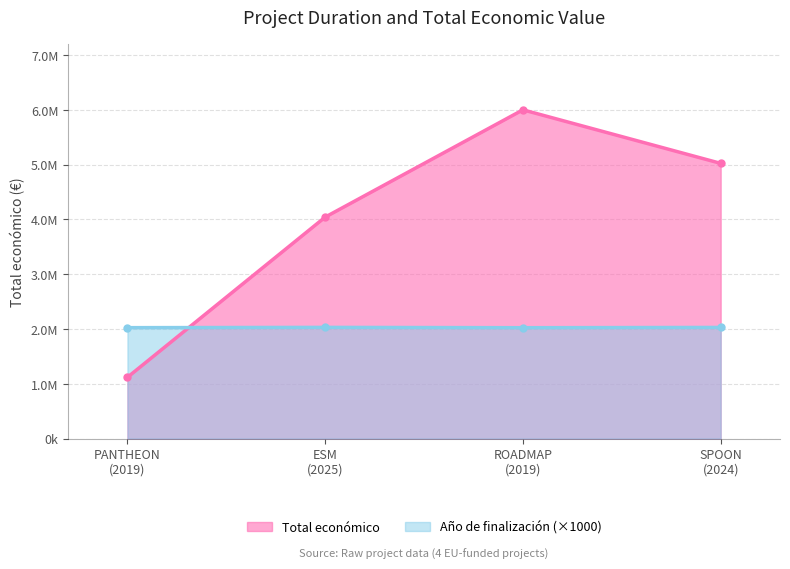

How many values in the Total económico series exceed 5022917?

1